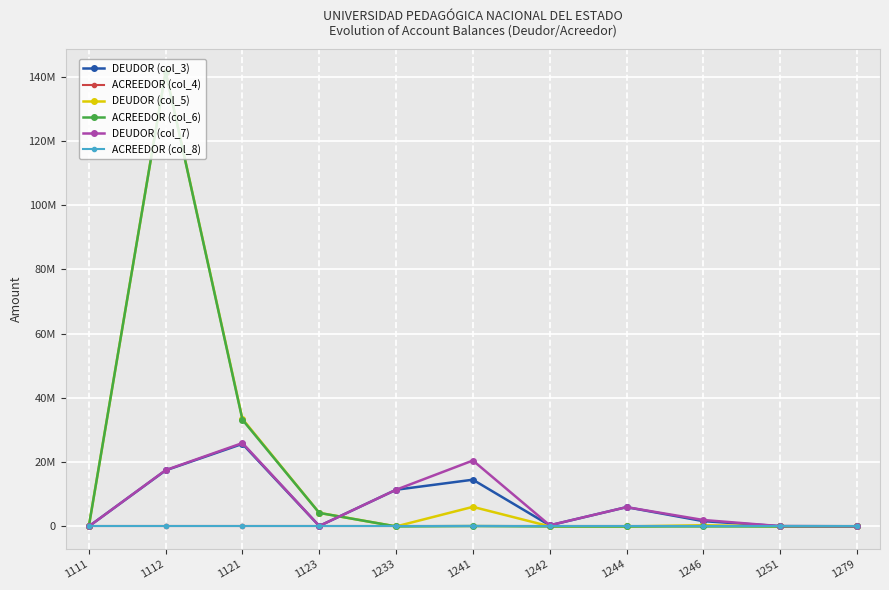

What is the minimum value for DEUDOR (col_3)?

15000.0